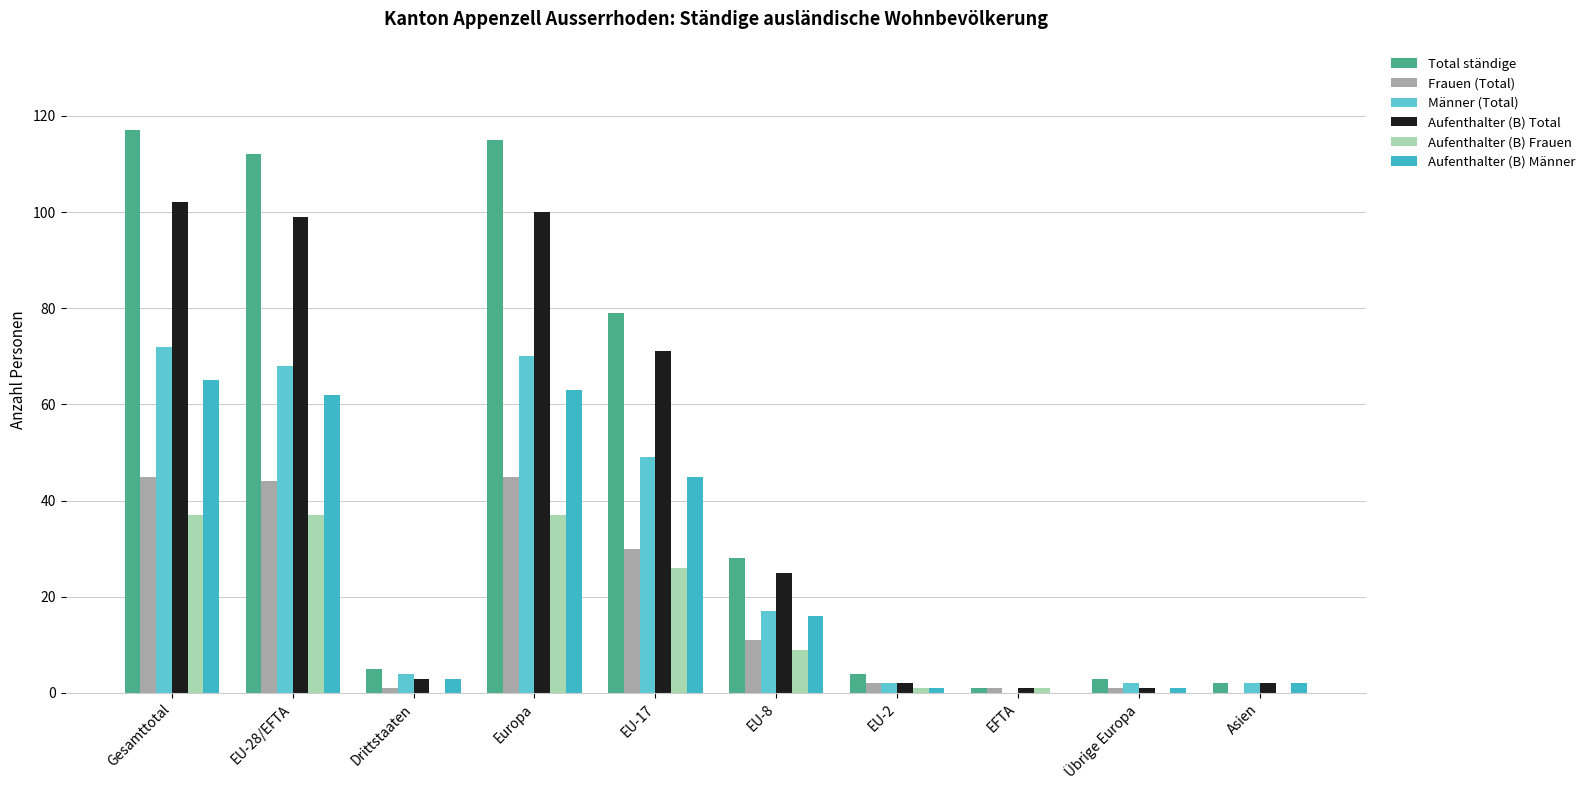

Is it true that Total ständige equals 1 at EFTA?

False